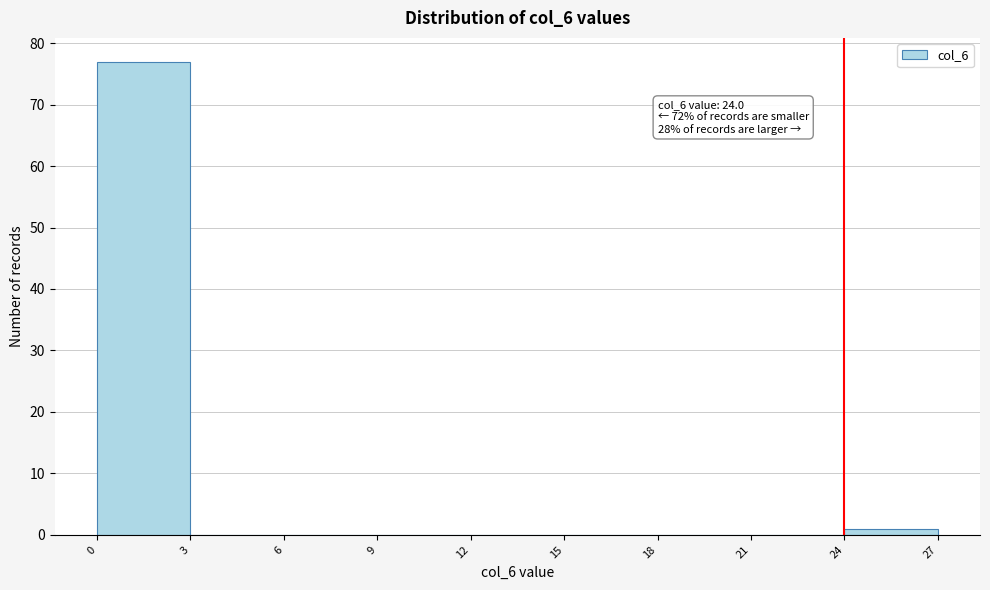

Over which range of the x-axis is the bar tallest?

0 to 3